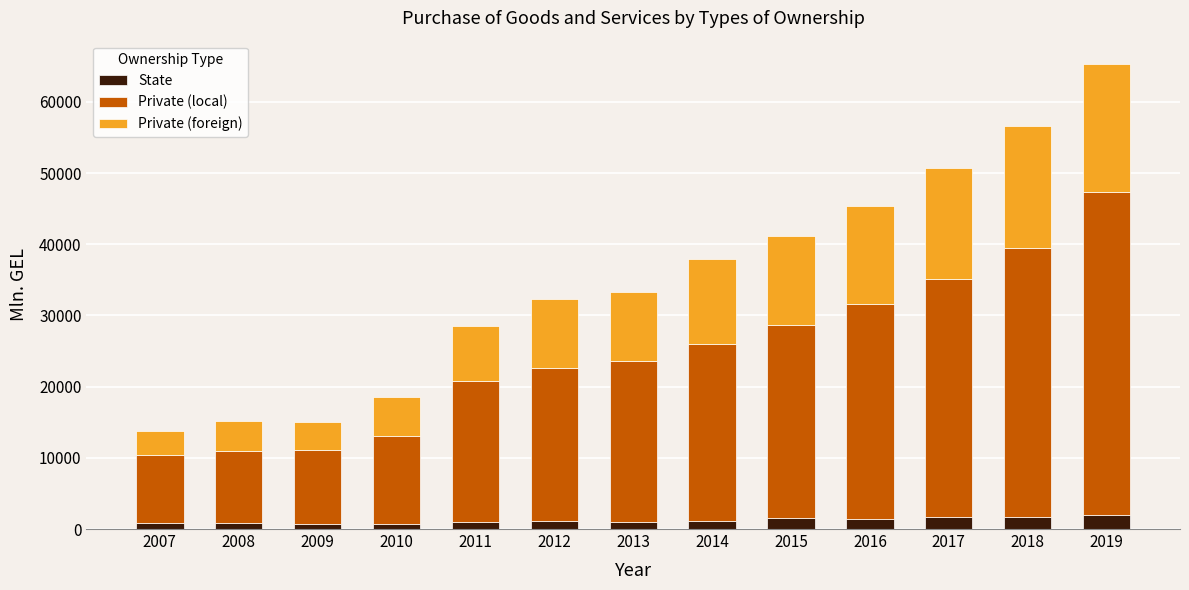

What is the maximum value for State?

2037.5